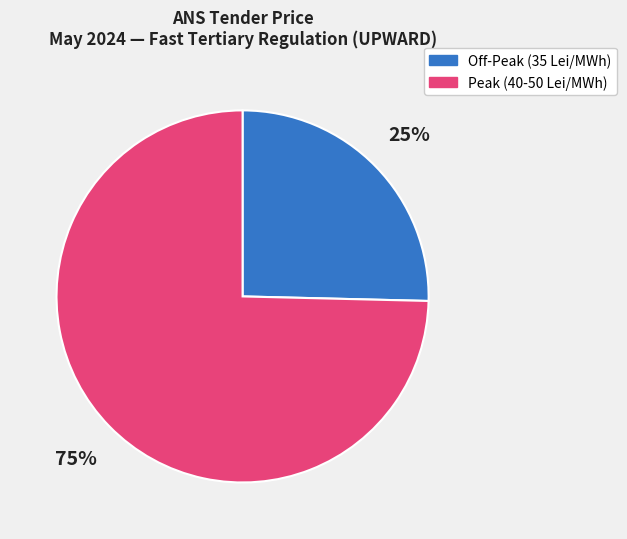

Is there any slice that represents more than half of the pie?

Yes